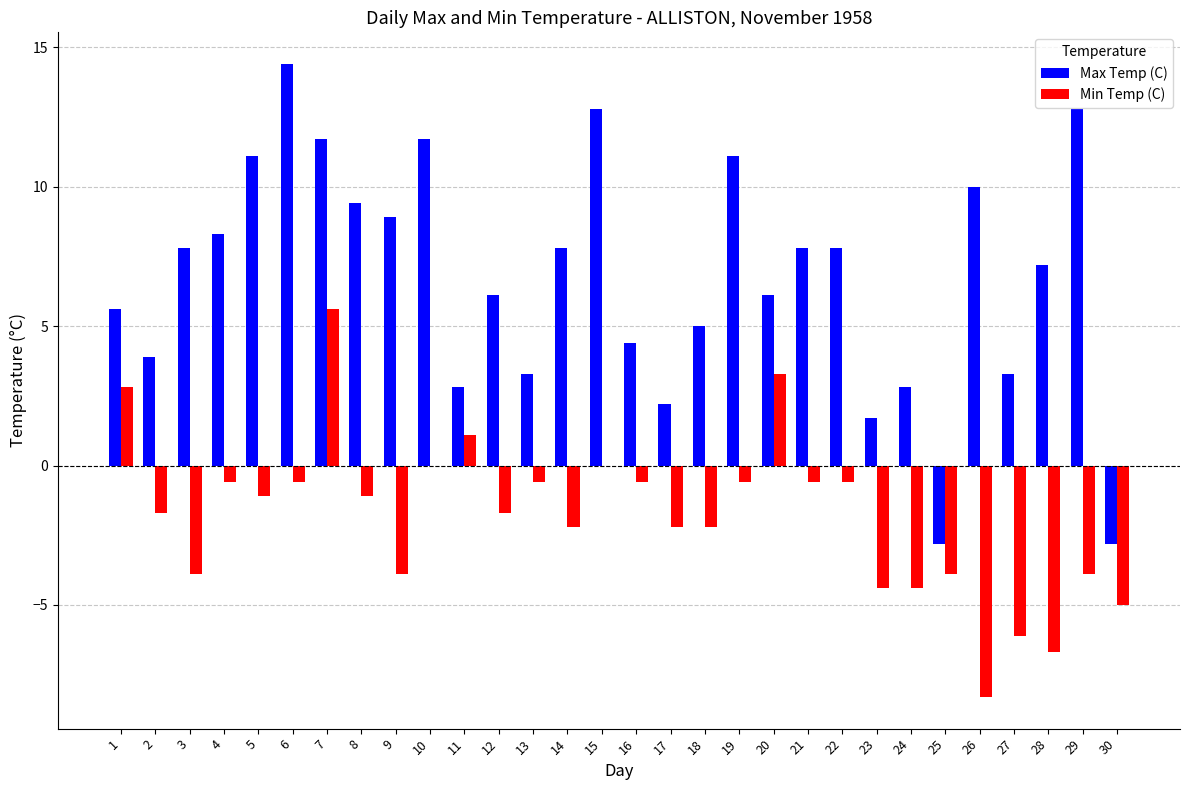

The Max Temp (C) series shows 11.7 at 10. True or false?

True